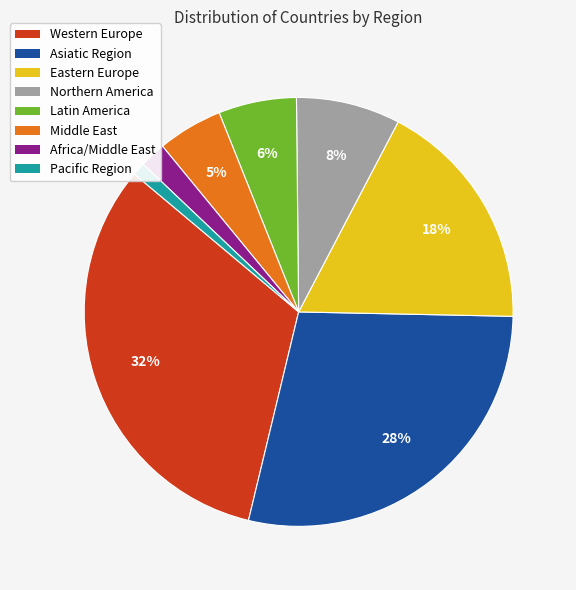

What percentage is the Latin America slice, to the nearest percent?

6%